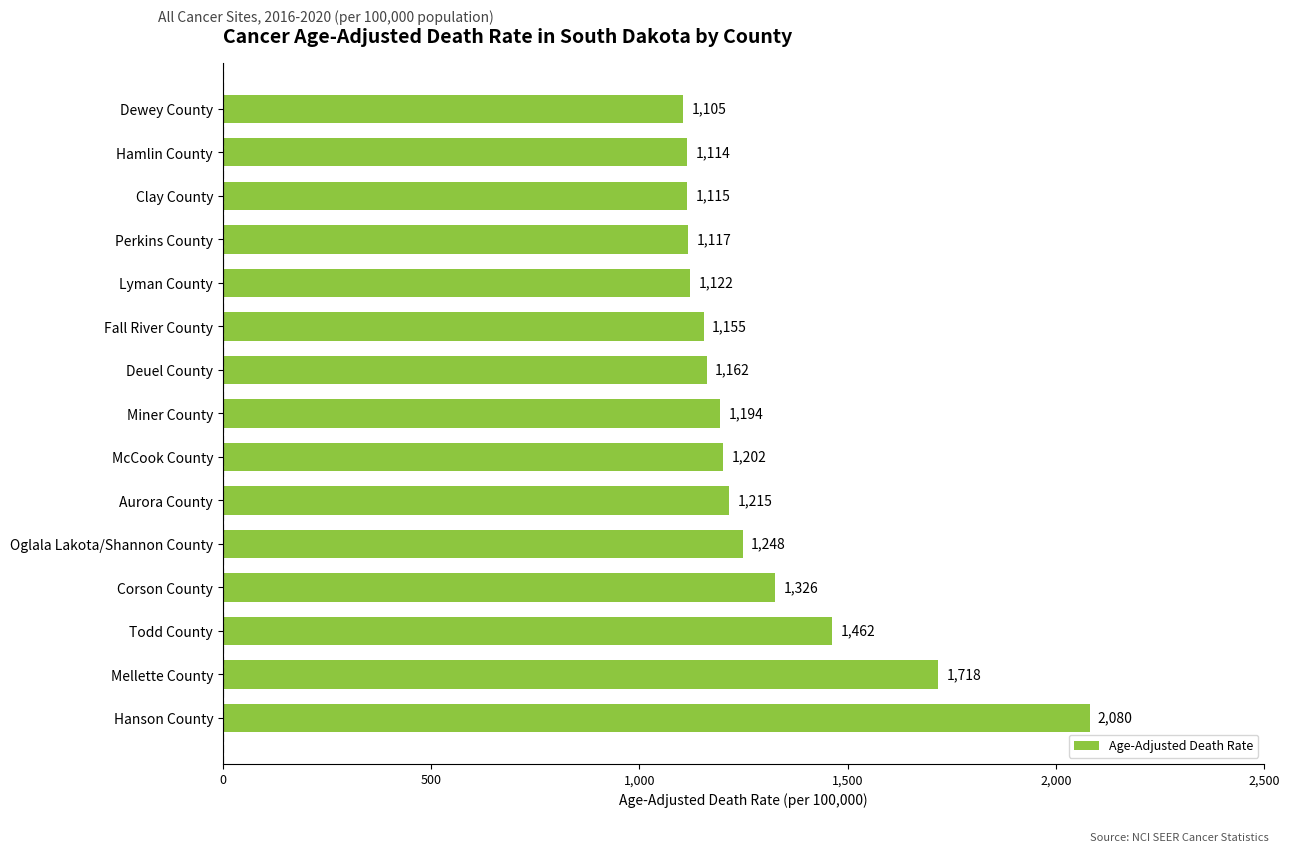

What is the approximate value at Perkins County?

1116.9